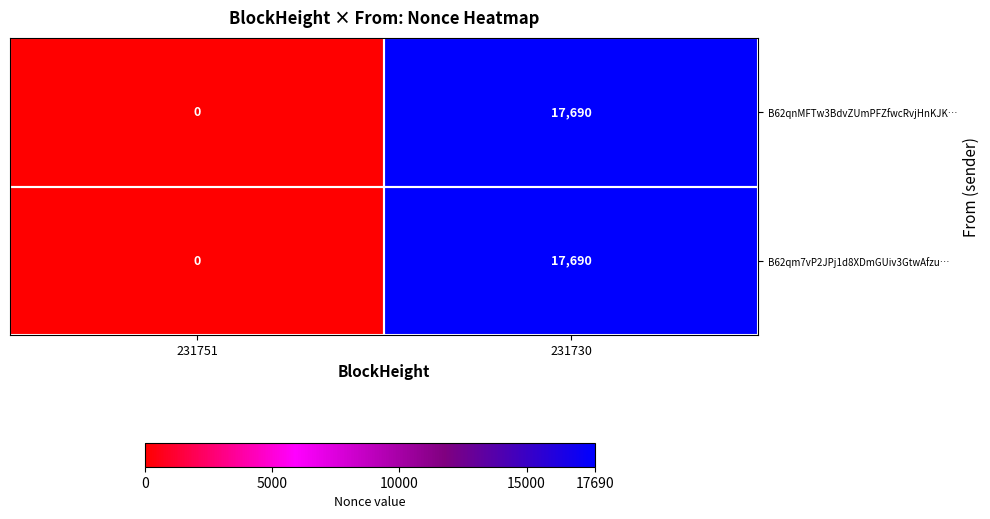

The B62qm7vP2JPj1d8XDmGUiv3GtwAfzu… series shows 11297 at 231730. True or false?

False